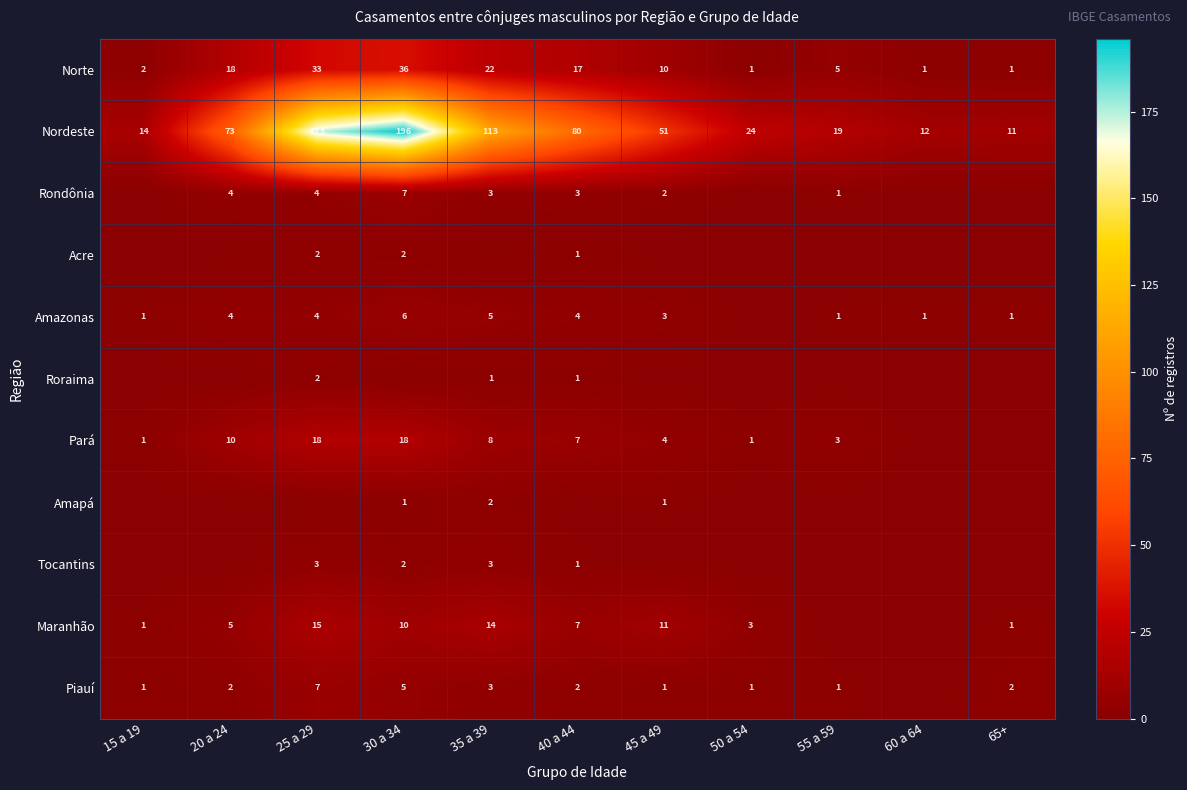

True or false: Nordeste has a value of 32 at 55 a 59.

False